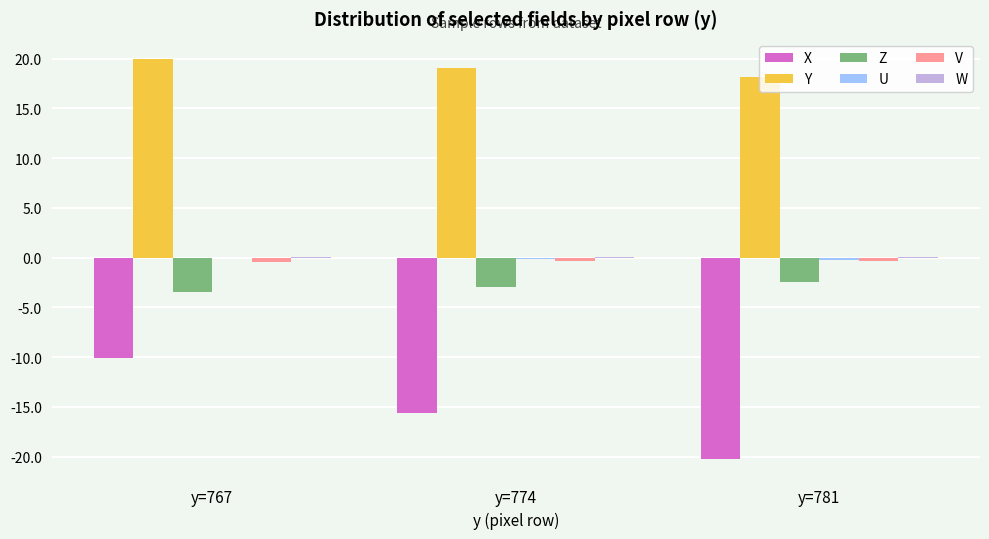

At which label does X first exceed -15?

y=767